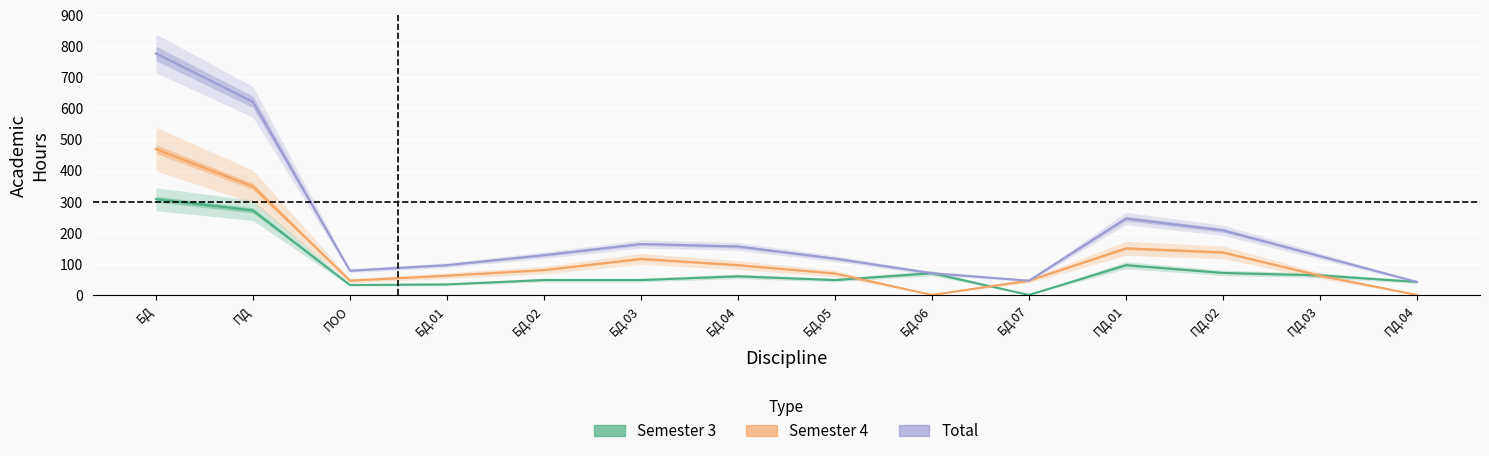

Rank the series by their average value, from lowest to highest.

Semester 3, Semester 4, Total